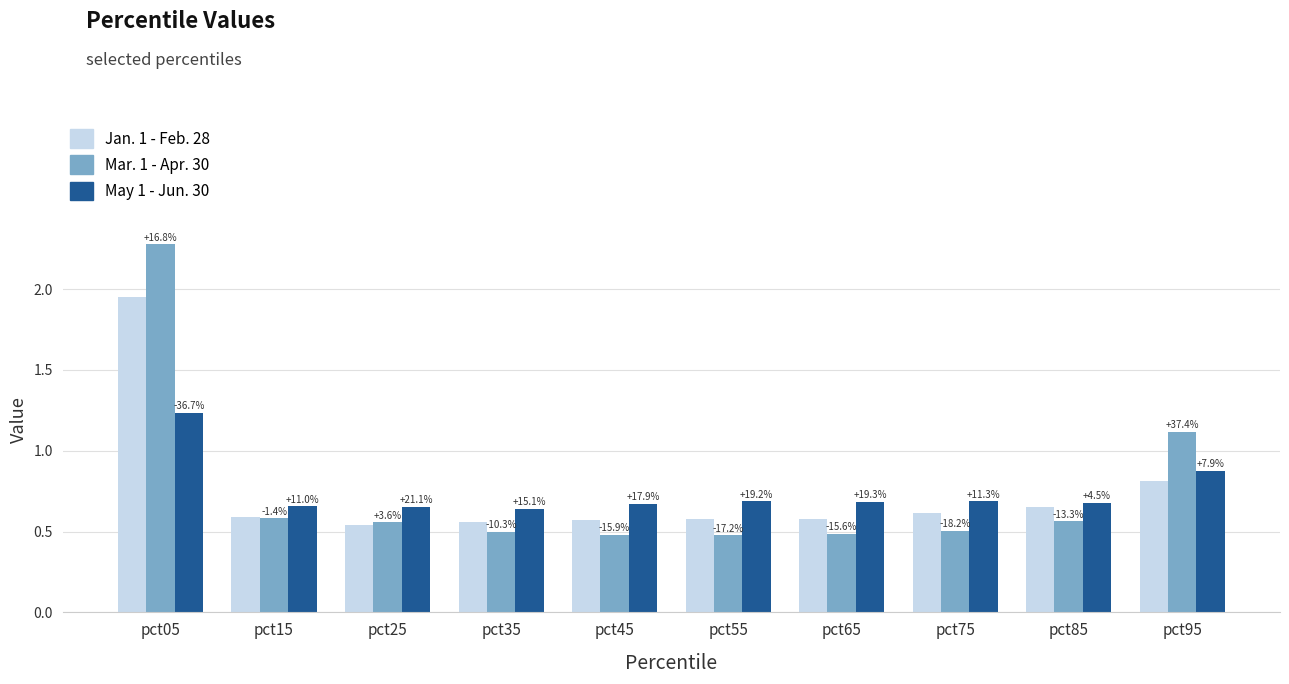

How many bars are there in total?

30